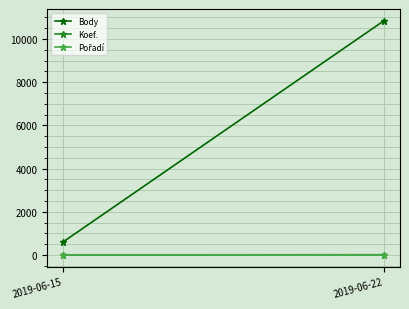

What is the difference between the maximum and minimum values in the Pořadí series?

4